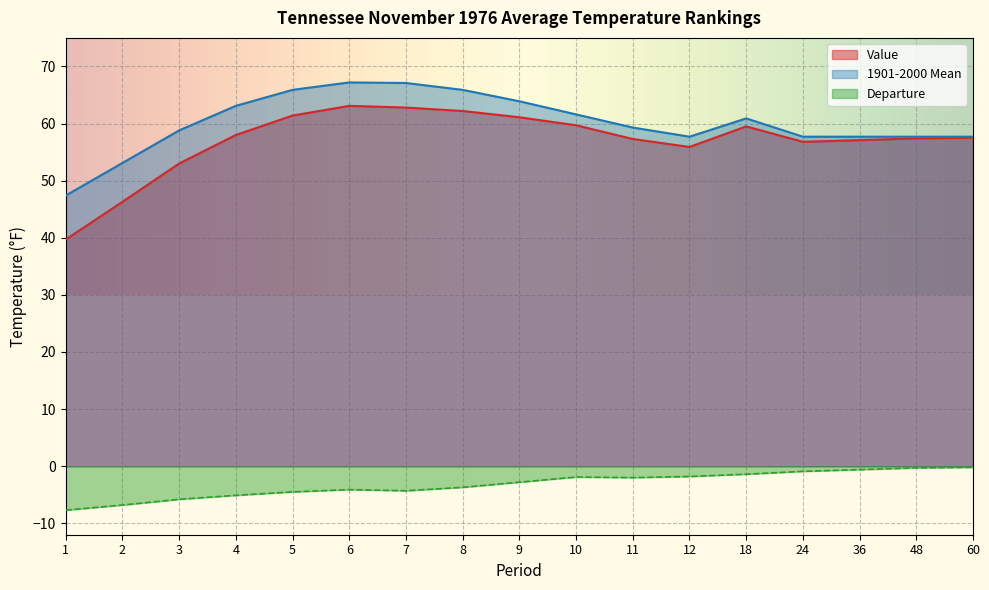

True or false: Departure and Value intersect in this chart.

False